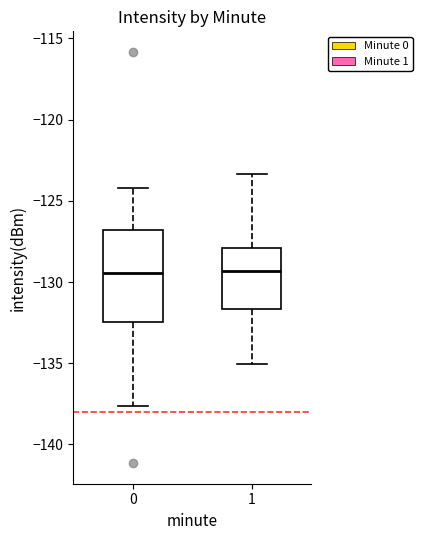

Where does the upper whisker of the box at x = 0 end on the y-axis? The values are not printed on the chart, so give them approximately, as read against the axis.

-124.0